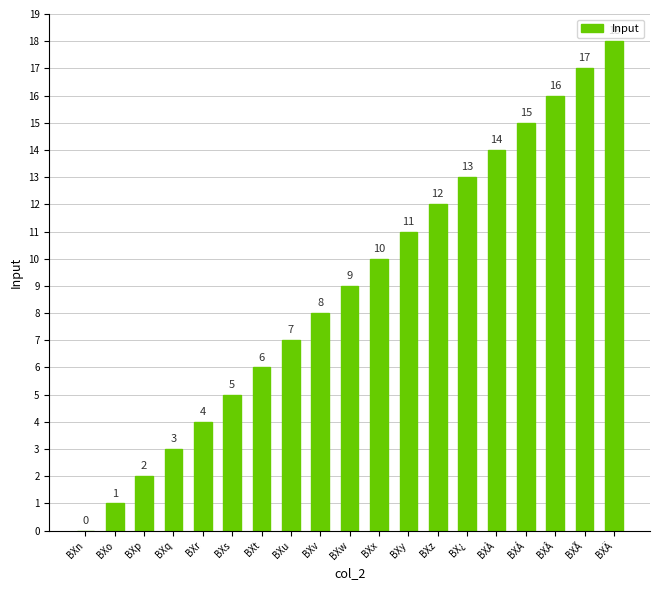

How many distinct data groups are displayed?

1